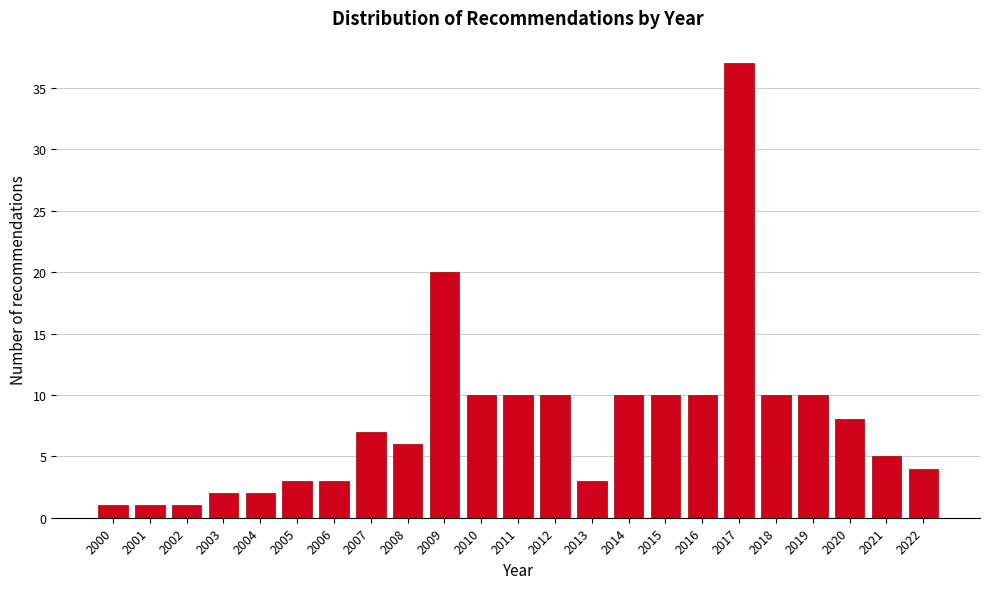

Reading left to right, list all the values displayed in this chart.

1	1	1	2	2	3	3	7	6	20	10	10	10	3	10	10	10	37	10	10	8	5	4